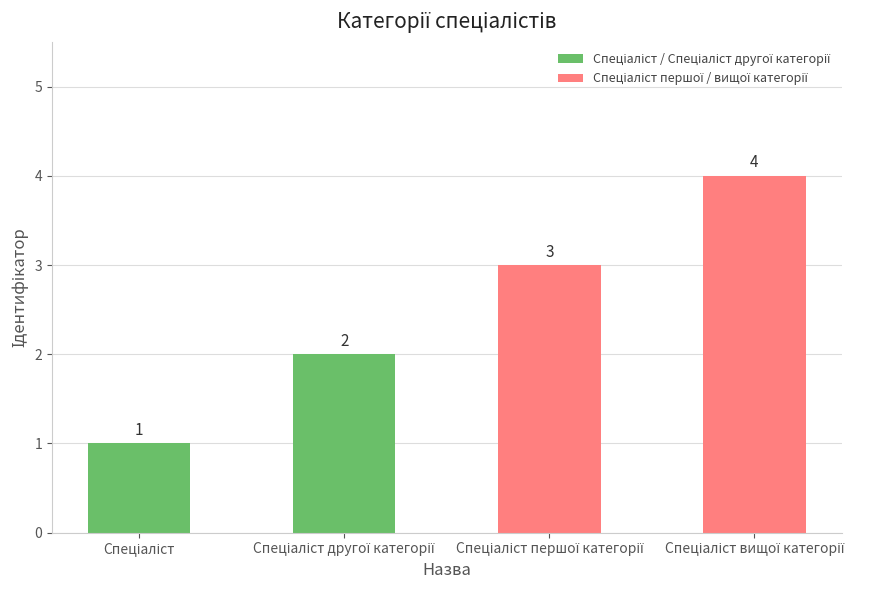

What is the maximum value shown in the chart?

4